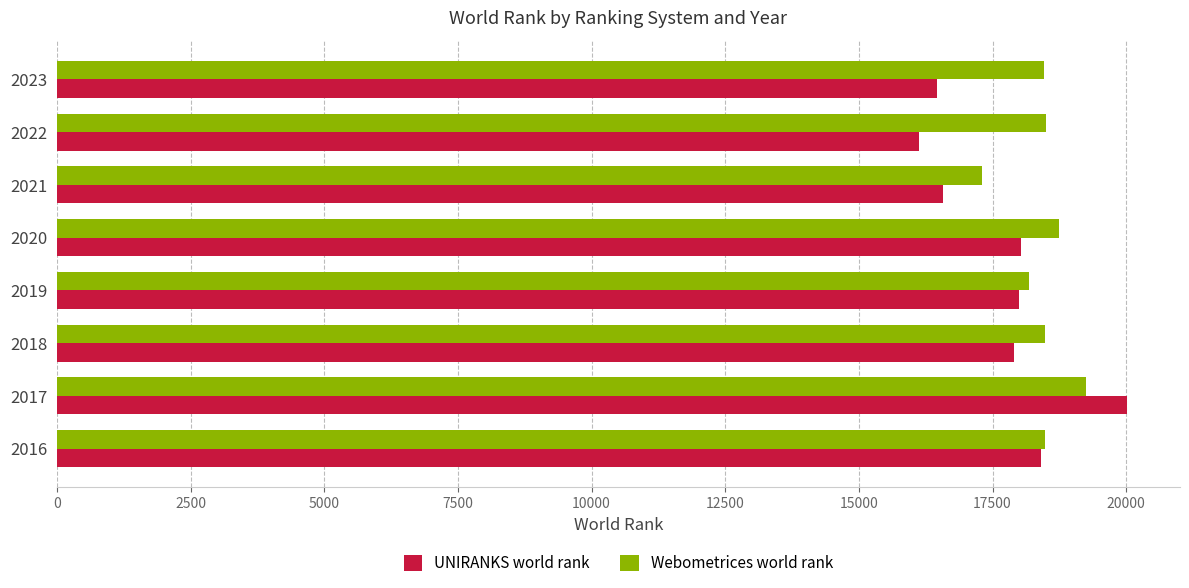

What is the average value of the Webometrices world rank series?

18427